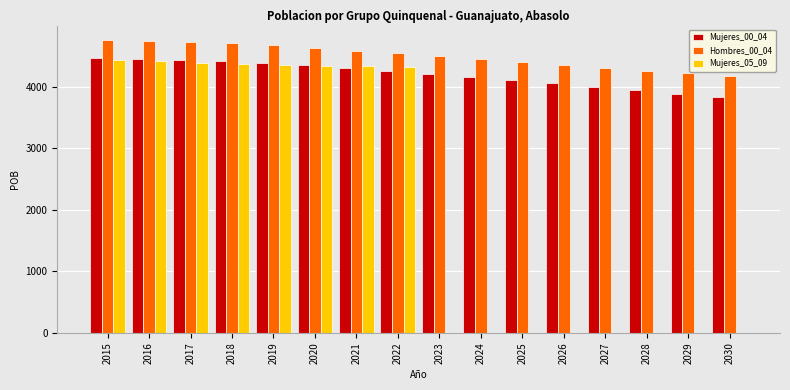

What is the total value across all series at 2025?

8498